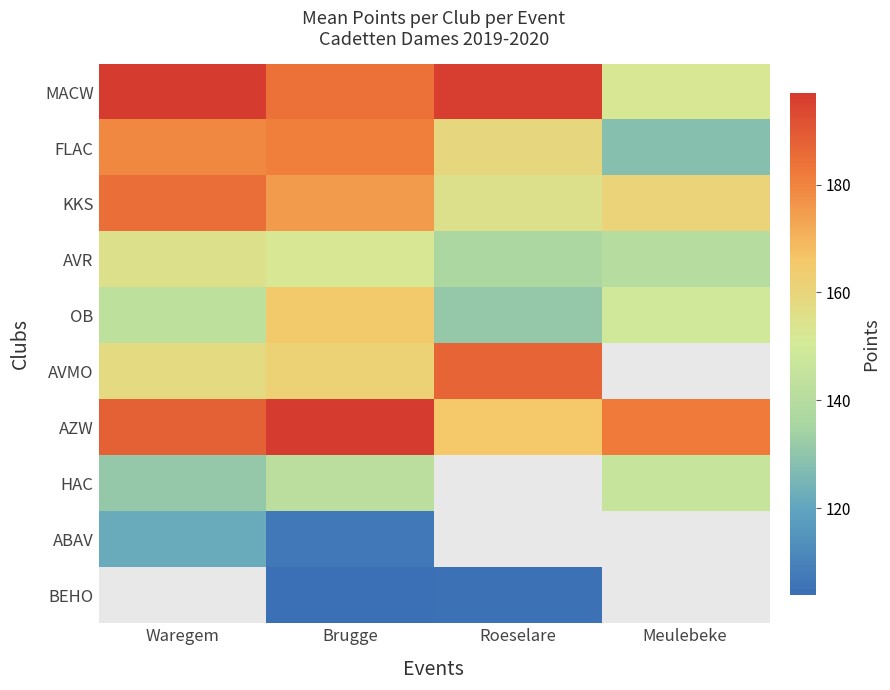

What is the sum of the AZW values at Brugge and Roeselare?

363.0